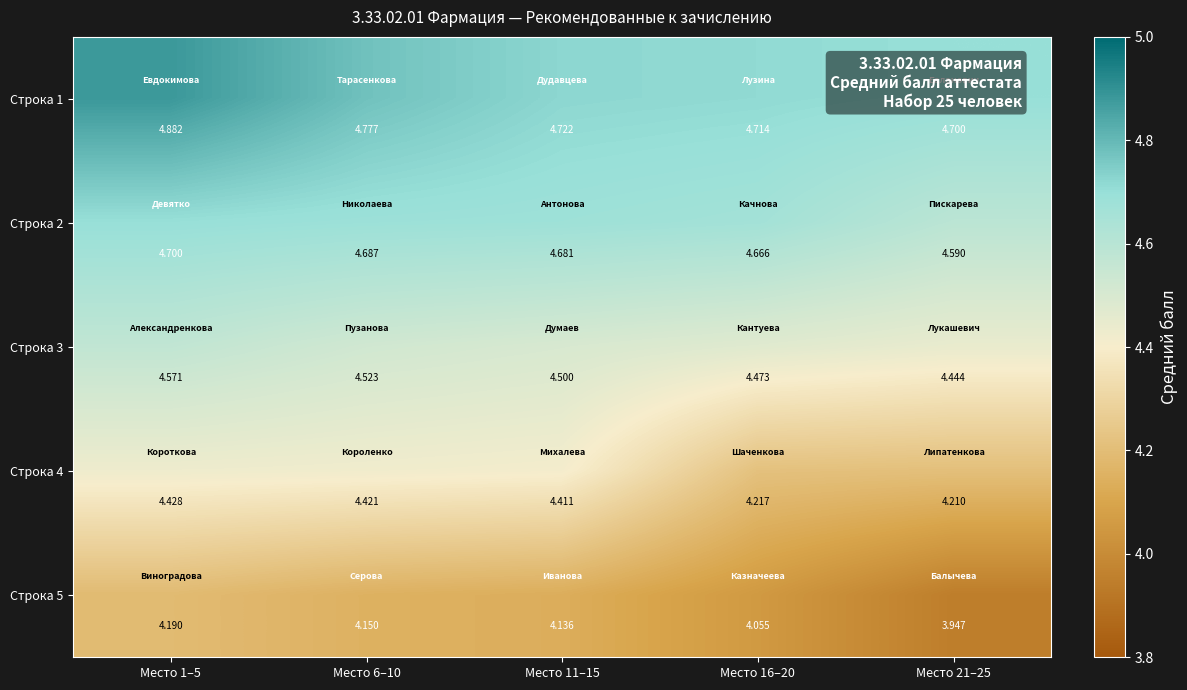

Is the value of Строка 4 at Место 6–10 greater than the value of Строка 5 at Место 16–20?

Yes